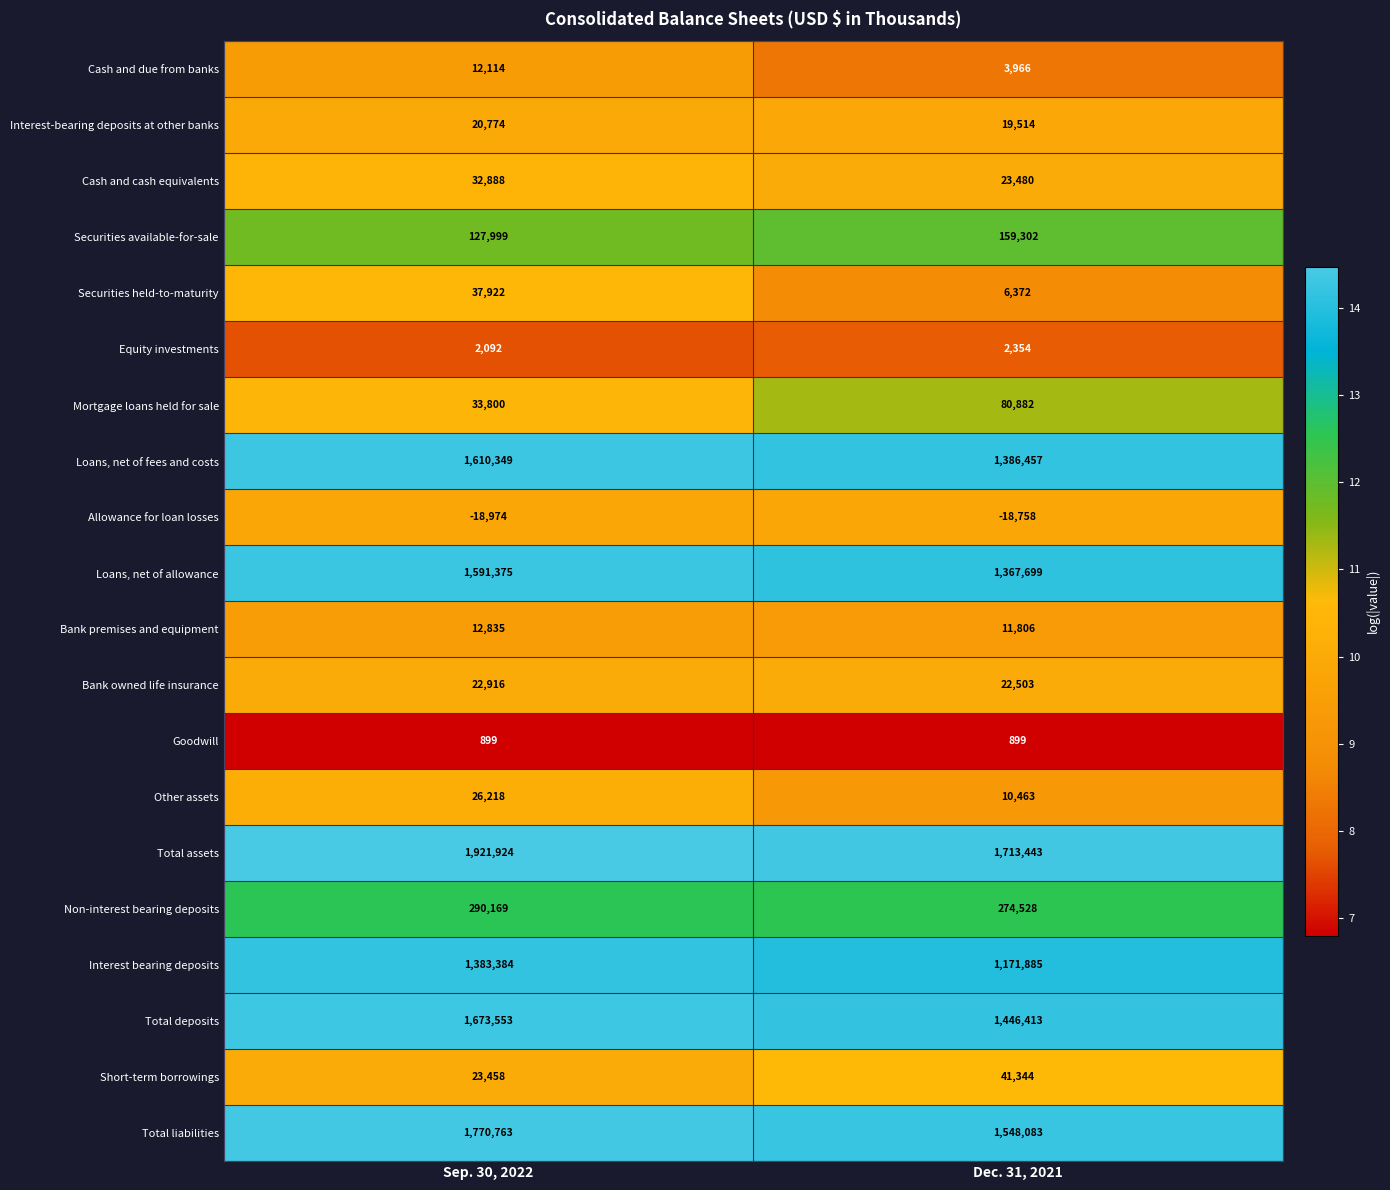

What is the spread (max minus min) of values at Dec. 31, 2021?

1732201